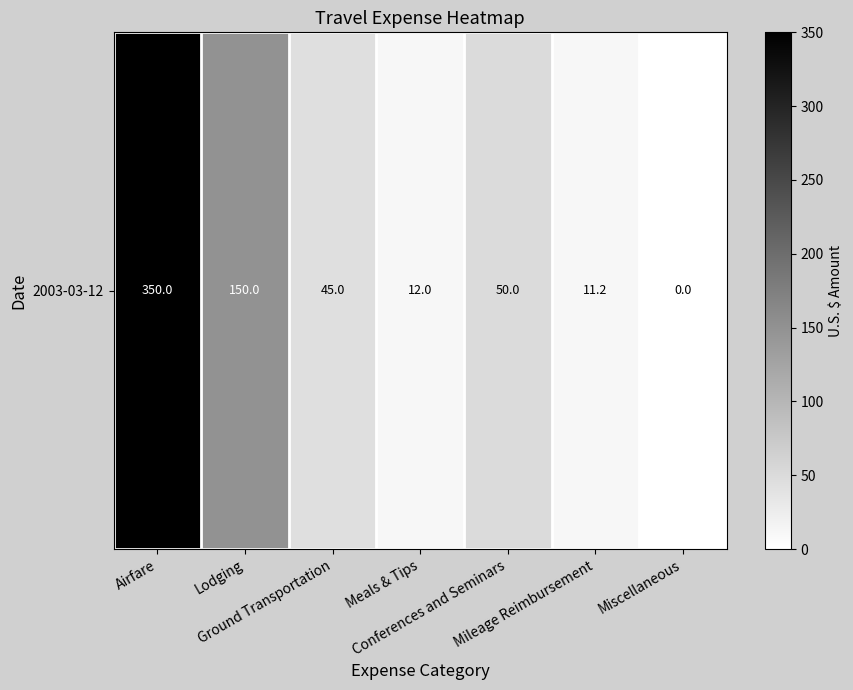

Is it true that the value at Ground Transportation is 45.0?

True